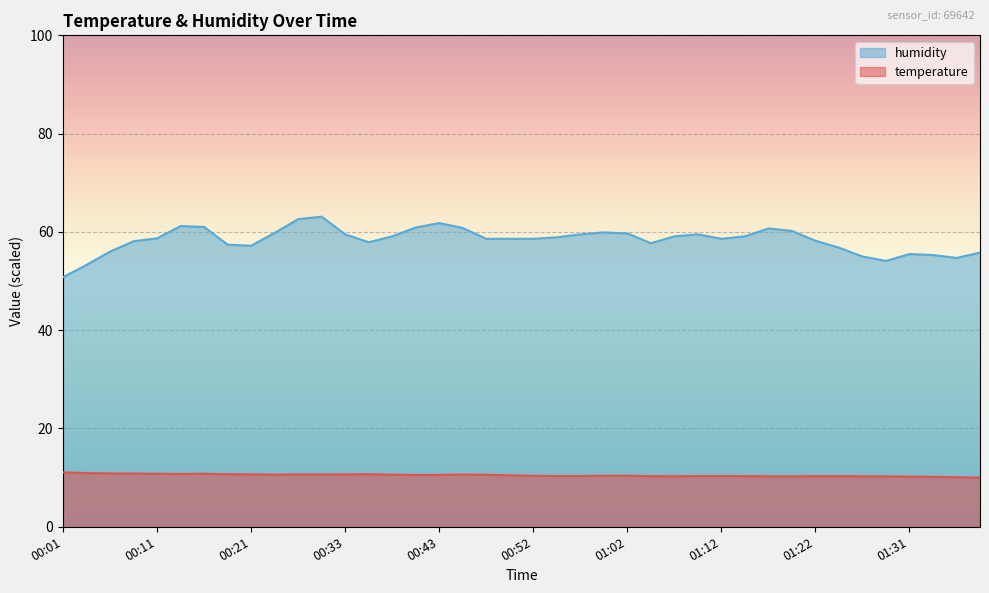

In humidity, how many points are higher than both neighbors (excluding endpoints)?

7